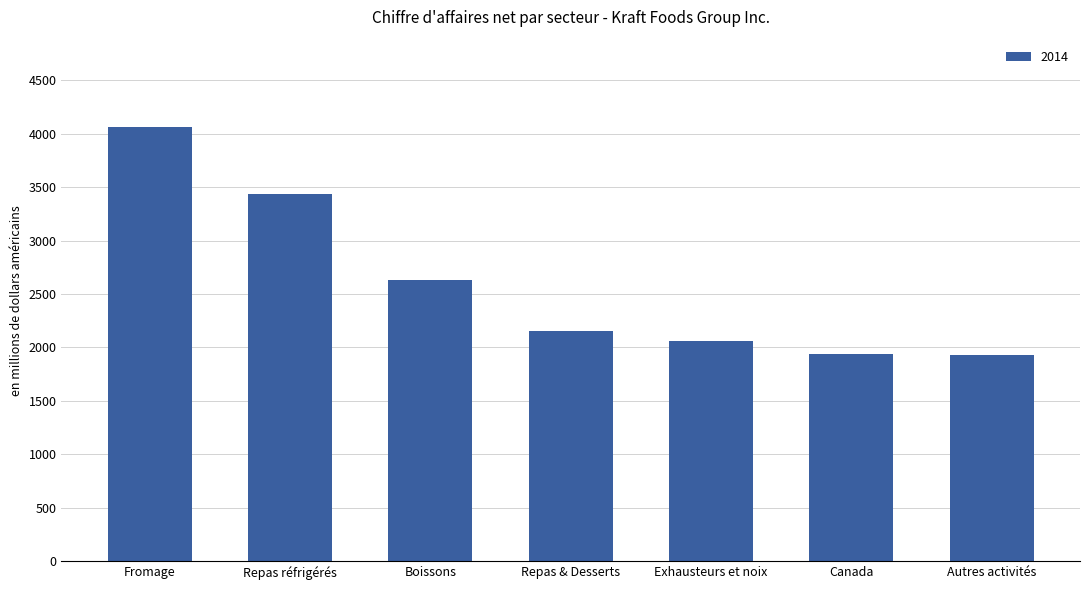

How many bars are there in total?

7